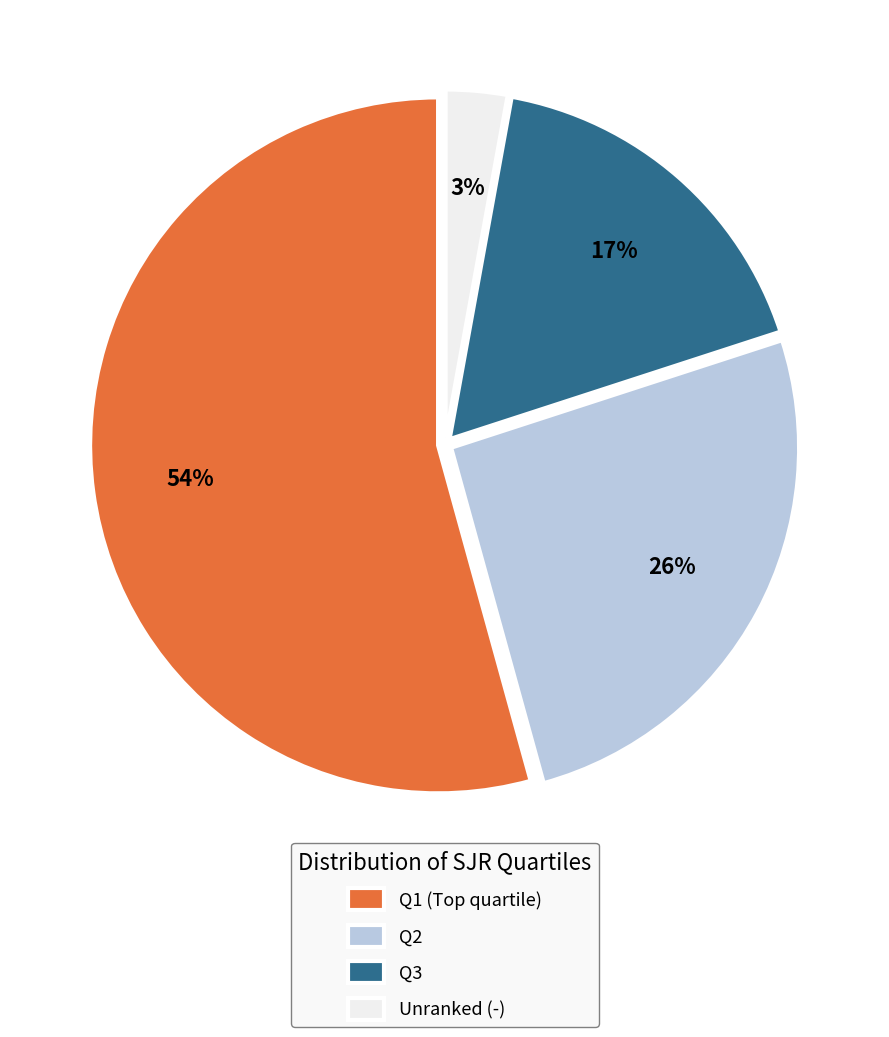

Is there a majority slice in this chart?

Yes